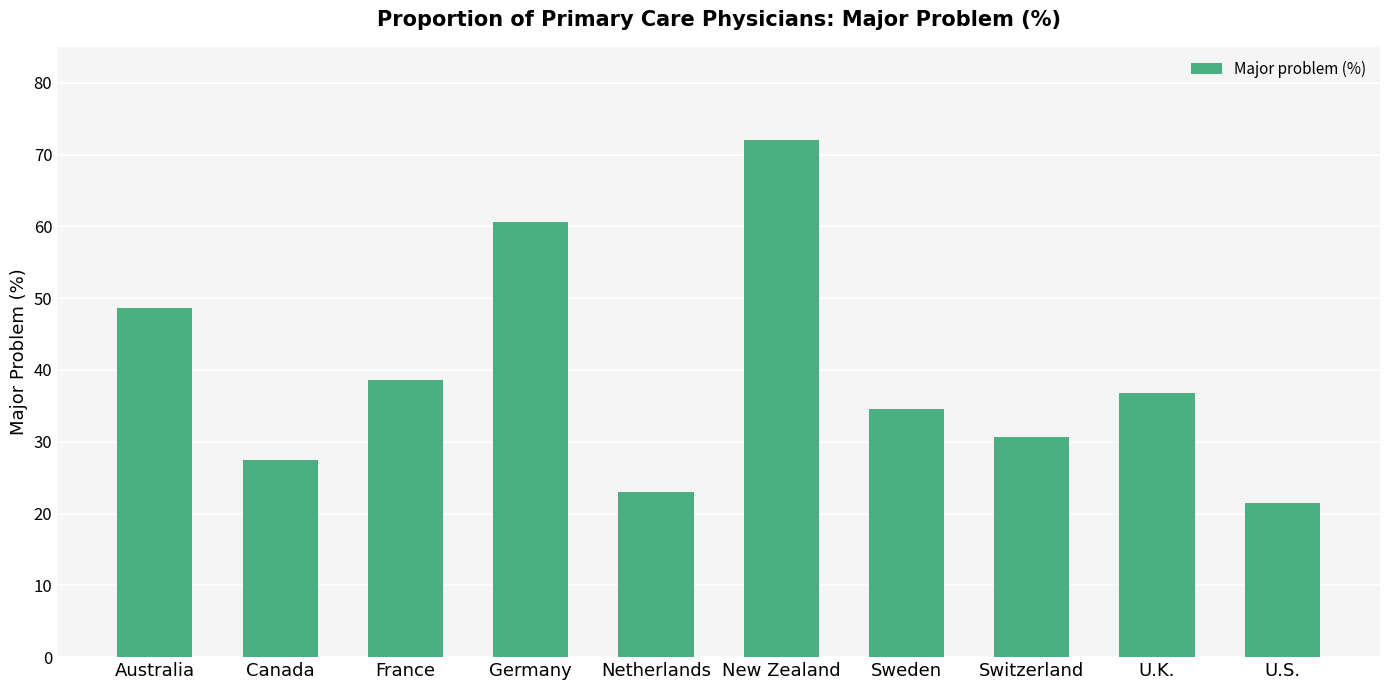

Reading left to right, list all the values displayed in this chart.

48.7	27.5	38.6	60.6	23.0	72.1	34.6	30.6	36.9	21.4